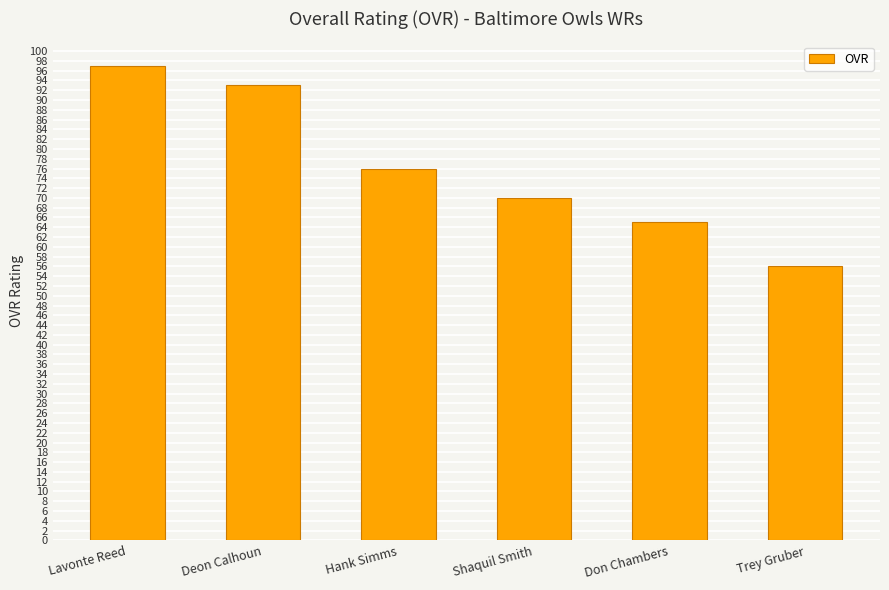

Is it true that the value at Hank Simms is 76?

True